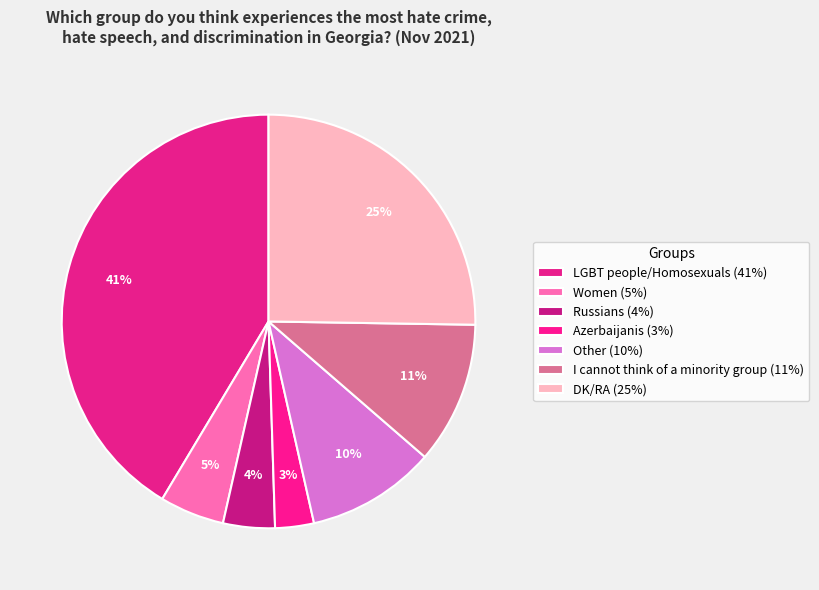

How many slices are in this pie chart?

7